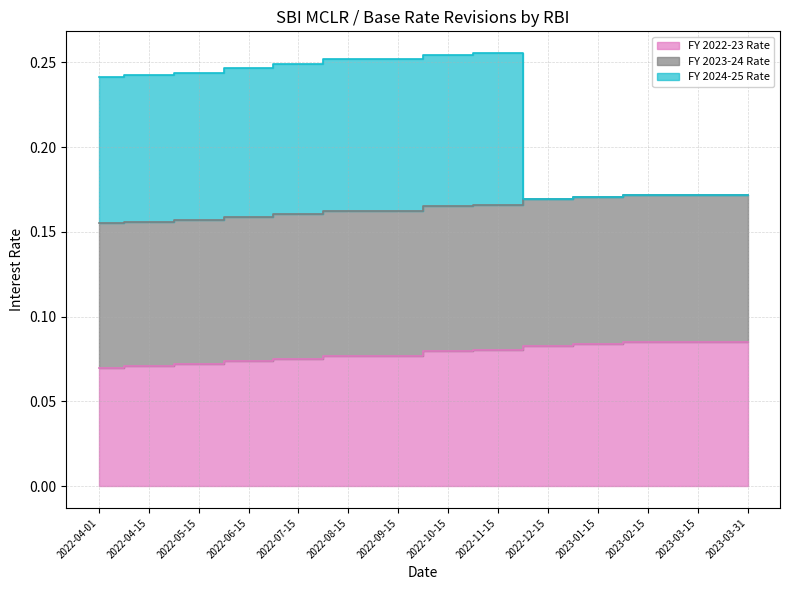

At which label is FY 2022-23 Rate closest to 0?

2022-04-01